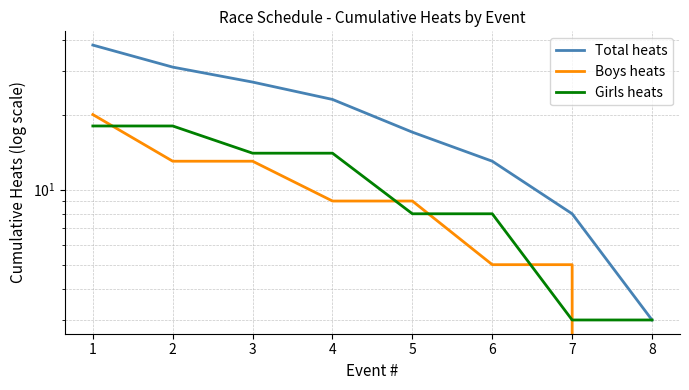

List the series in order of their peak value, highest first.

Total heats, Boys heats, Girls heats